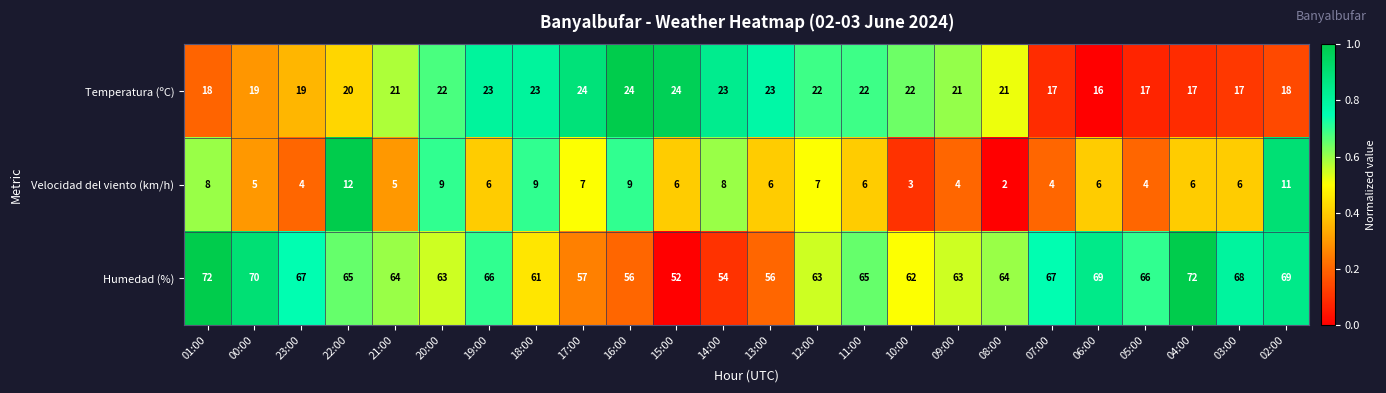

List the series in order of their overall mean, highest first.

Humedad (%), Temperatura (ºC), Velocidad del viento (km/h)